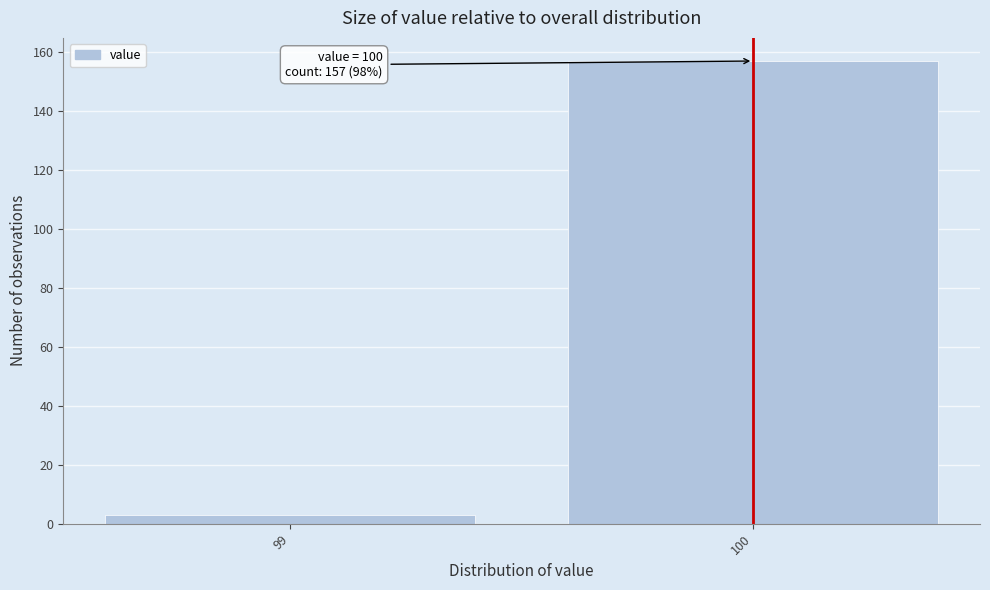

Reading left to right, list all the values displayed in this chart.

99=3	100=157